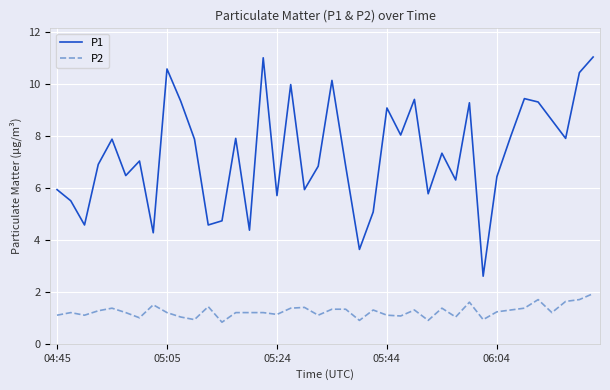

True or false: P2 and P1 cross at least once.

False